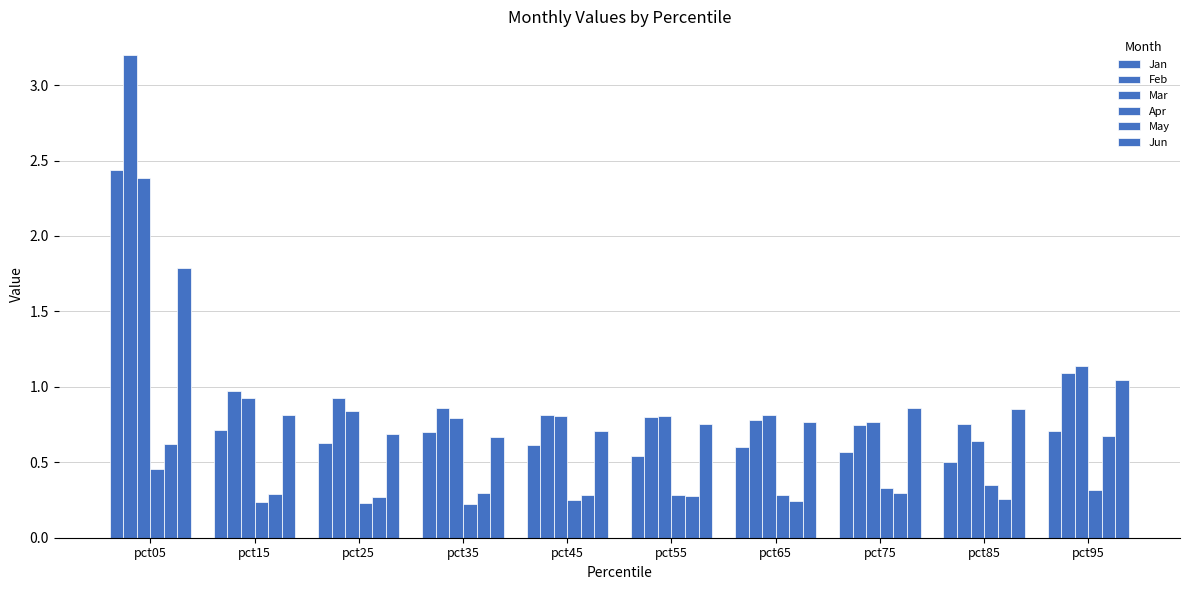

At which label is Mar closest to 1?

pct15